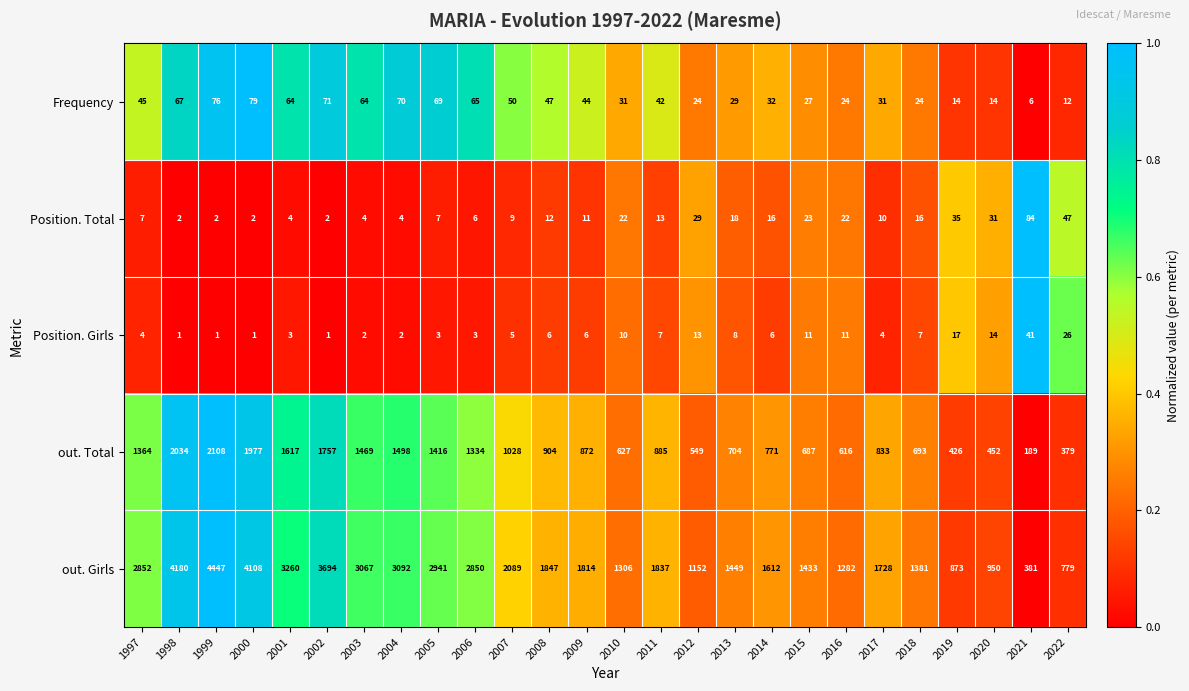

What is the difference between the highest and lowest values at 2014?

1606